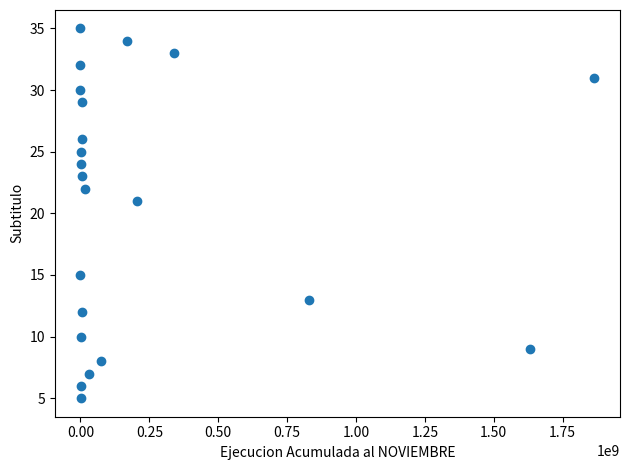

What Y value in the scatter plot is closest to 20?

21